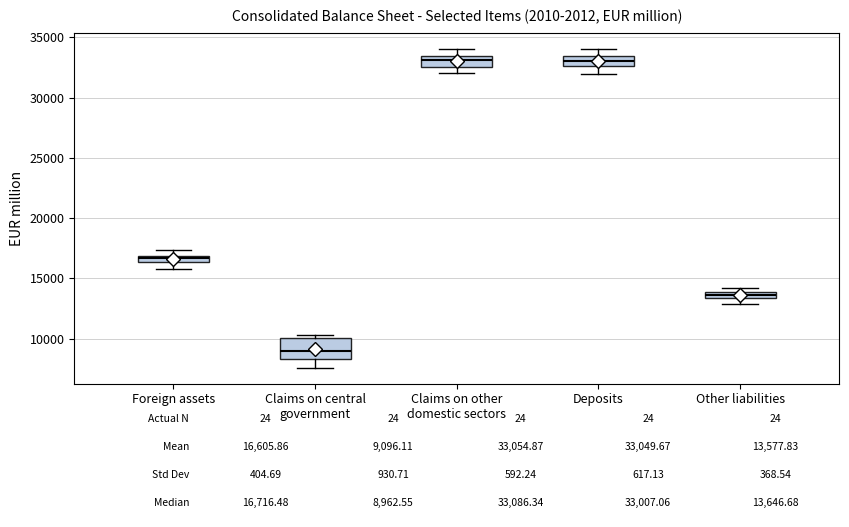

Which box is the tallest, from its lower edge to its upper edge?

Claims on central government